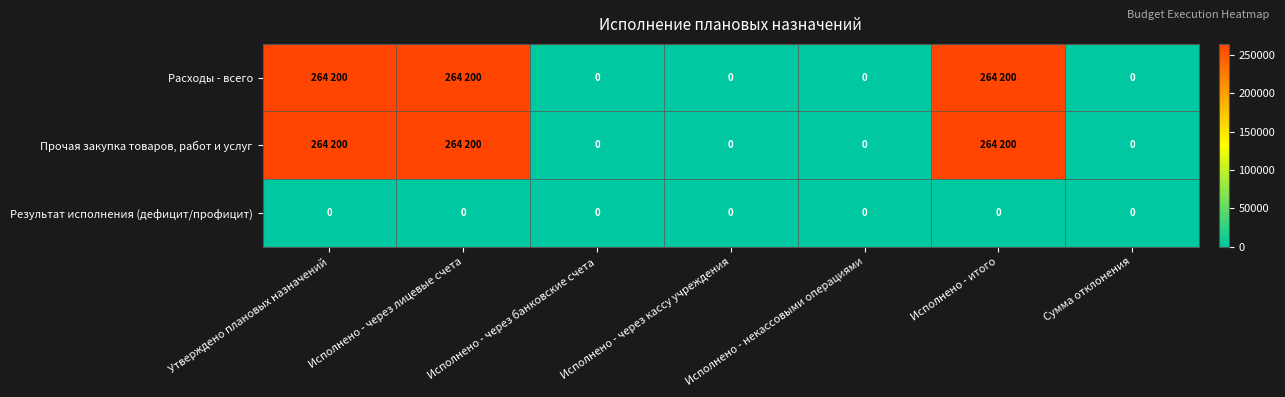

Is it true that Результат исполнения (дефицит/профицит) equals 0 at Сумма отклонения?

True